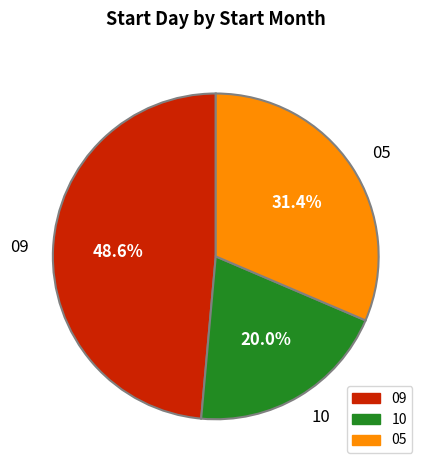

Between 10 and 05, which is larger?

05